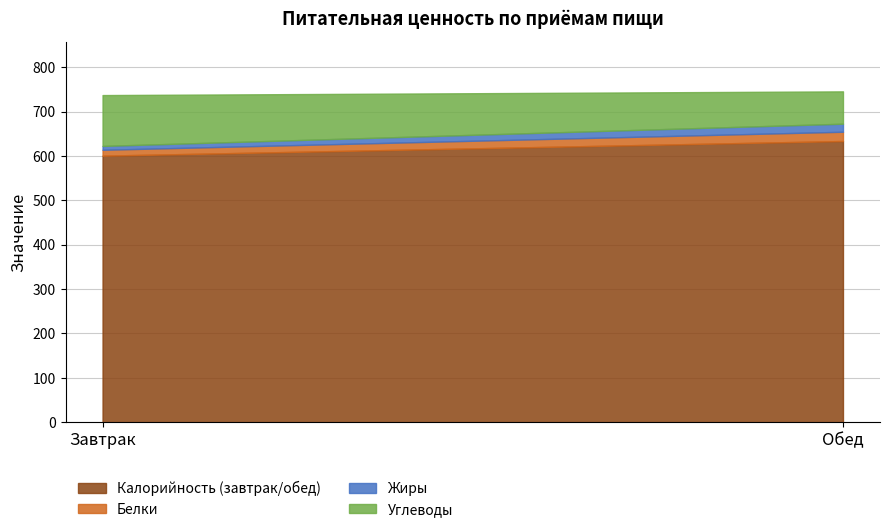

Which category has the lowest value in the Калорийность (завтрак/обед) series?

Завтрак